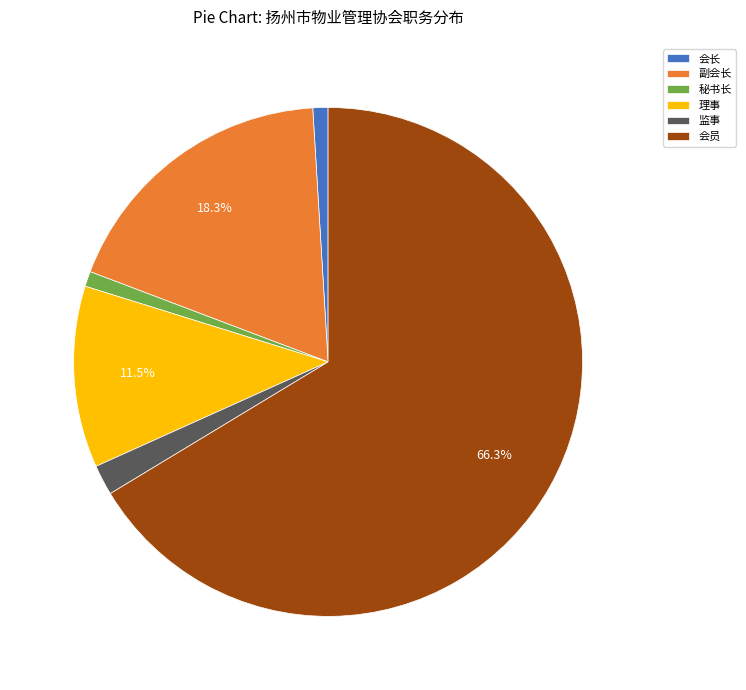

What is the largest slice in the pie chart?

会员